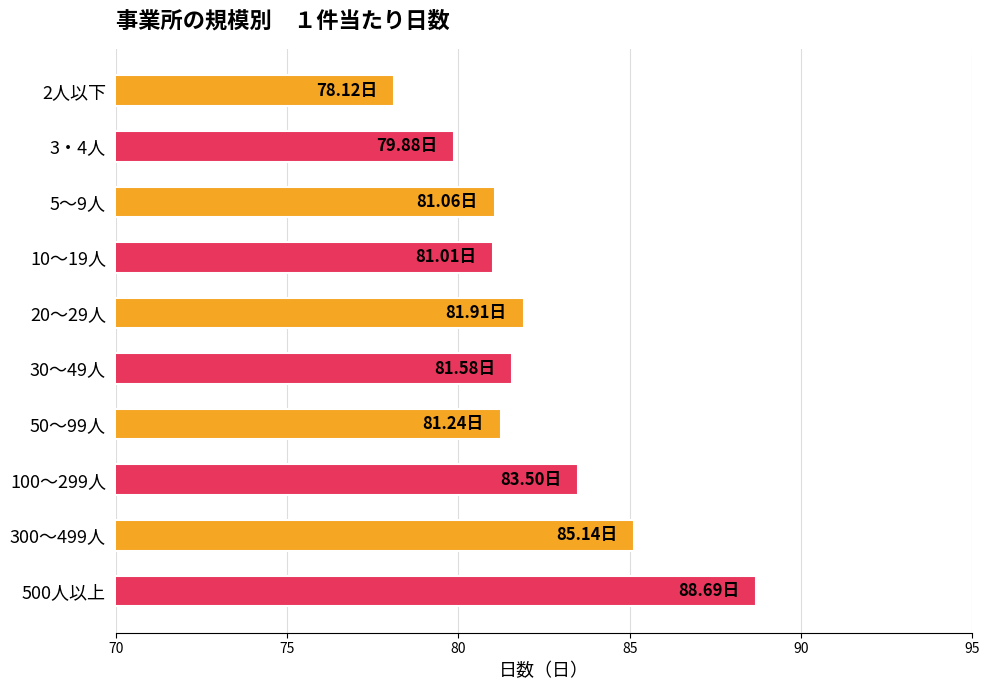

What is the average value?

82.2